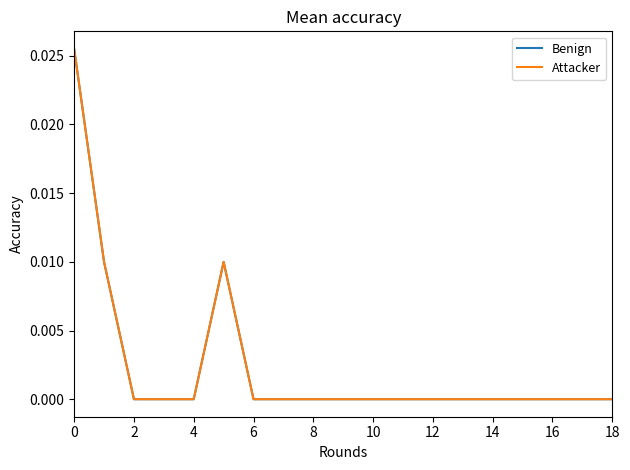

How many Benign values are between 0 and 1?

19